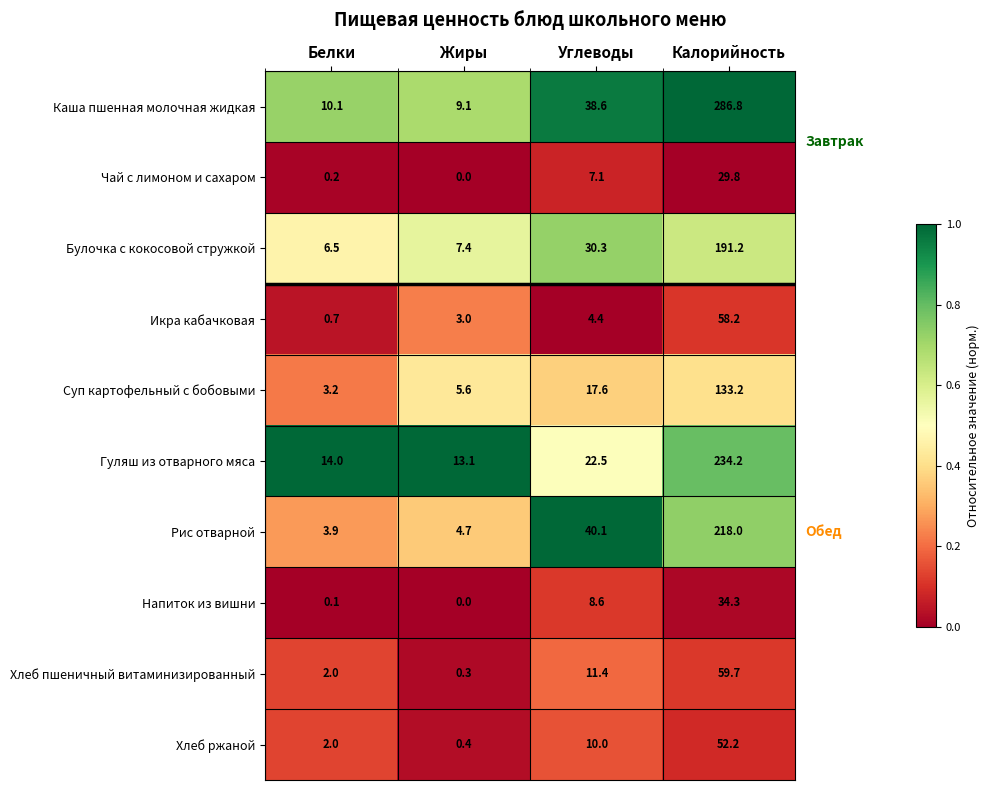

The Хлеб пшеничный витаминизированный series shows 59.7 at Калорийность. True or false?

True